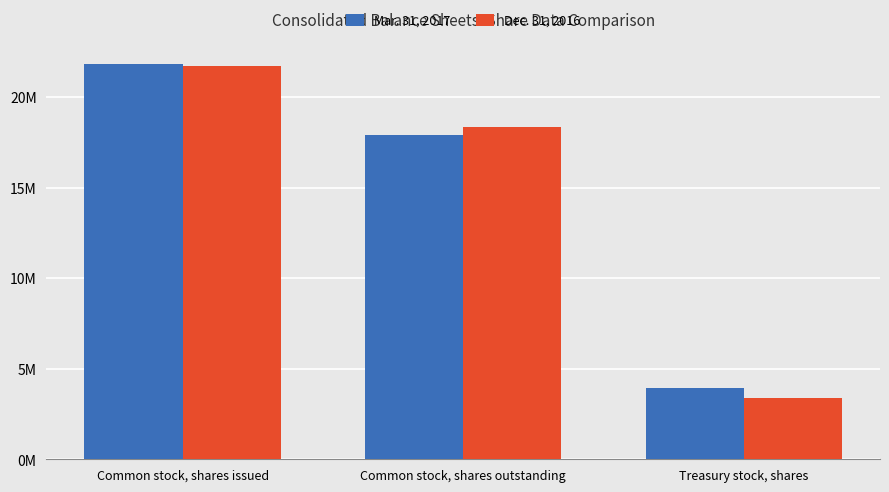

Is the value of Dec. 31, 2016 at Common stock, shares issued greater than the value of Mar. 31, 2017 at Common stock, shares issued?

No